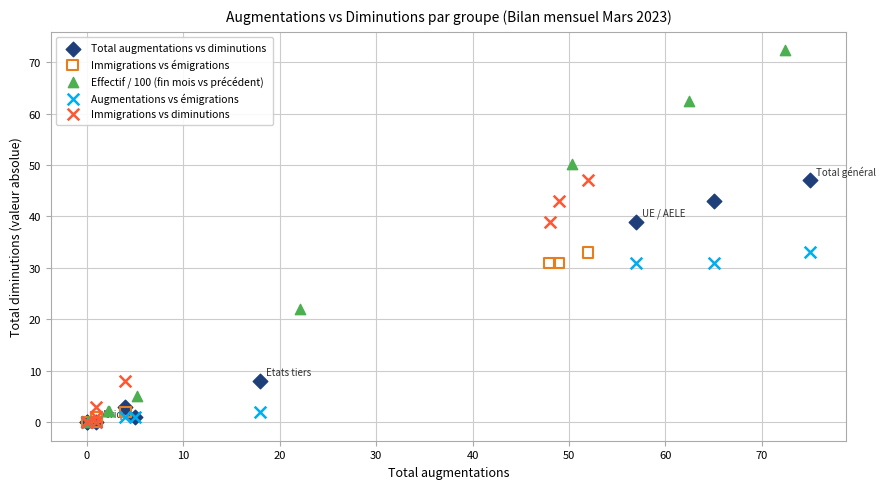

Which series contains the highest Y value?

Effectif / 100 (fin mois vs précédent)